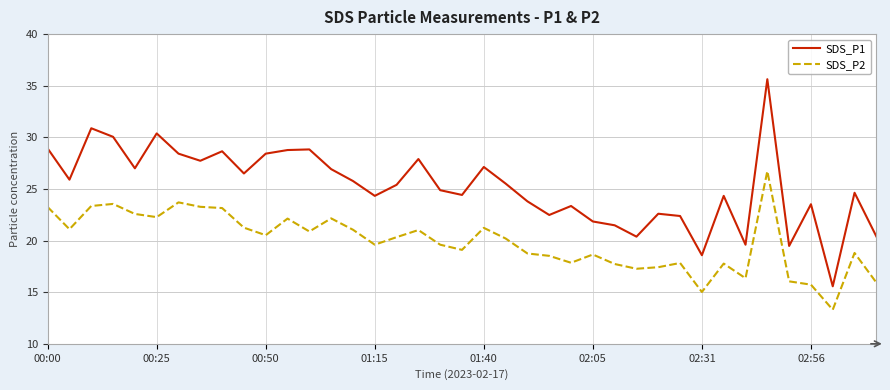

Which series has the largest range (max minus min)?

SDS_P1